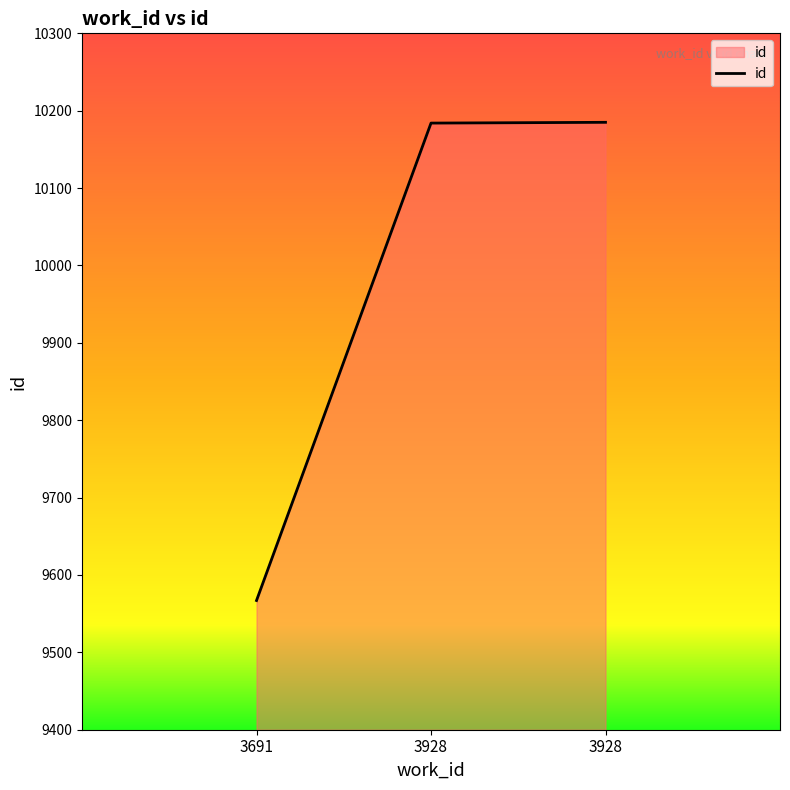

Reading left to right, list all the values displayed in this chart.

3691=9567	3928=10184	3928=10185